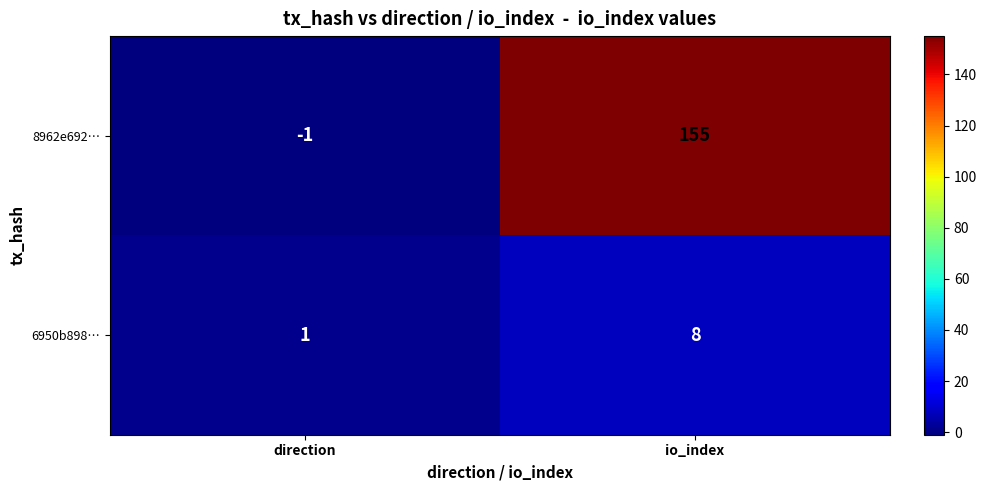

What is the sum of all 8962e692… values?

154